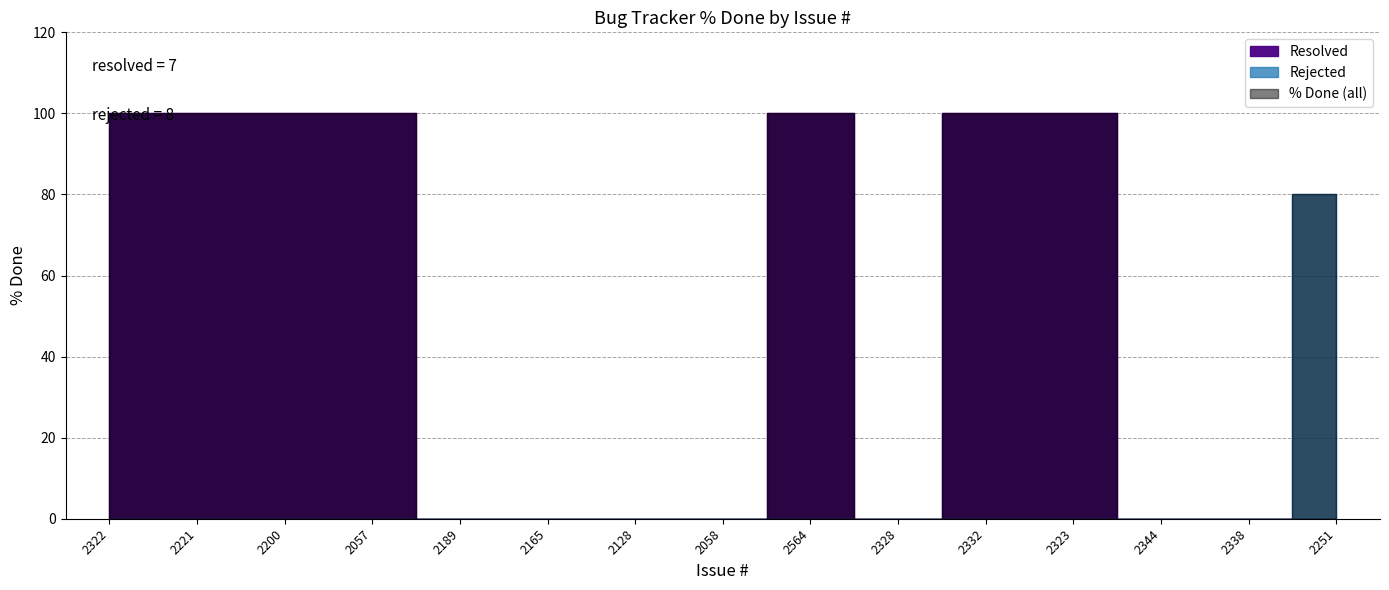

Is this an area chart (filled region under the line)?

No